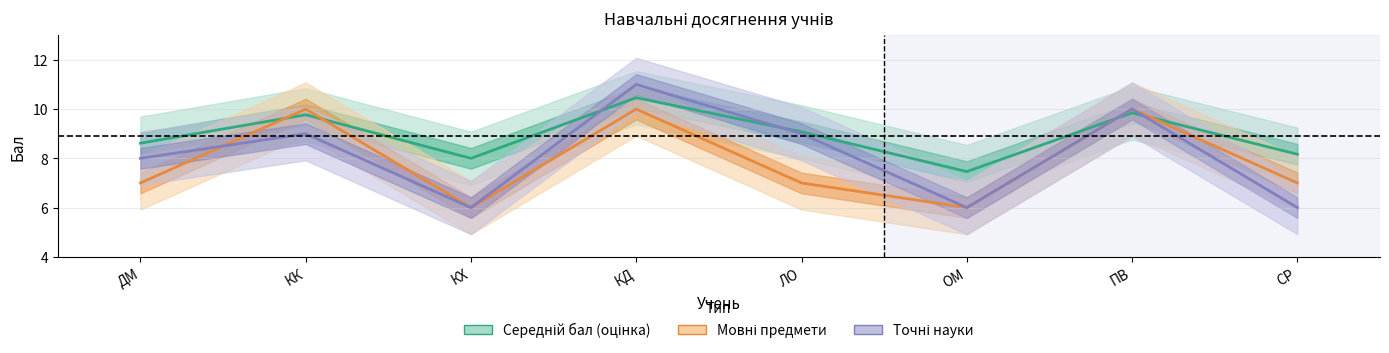

Reading left to right, extract all data points from this chart.

Середній бал (оцінка): 8.6	9.8	8.0	10.5	9.1	7.5	9.8	8.2
Мовні предмети: 7.0	10.0	6.0	10.0	7.0	6.0	10.0	7.0
Точні науки: 8.0	9.0	6.0	11.0	9.0	6.0	10.0	6.0